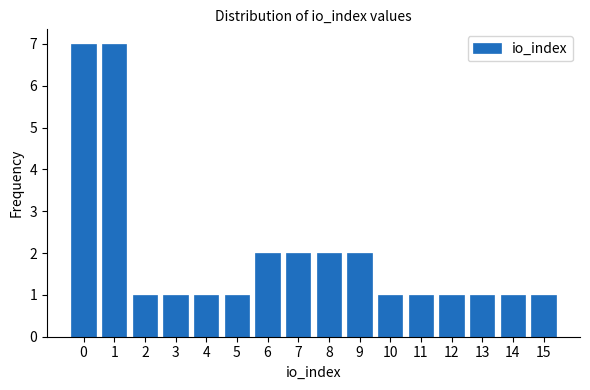

Reading left to right, list every bar in this chart as the range it spans on the x-axis followed by its height. The values are not printed on the chart, so give them approximately, as read against the axis.

-0.5 to 0.5: 7
0.5 to 1.5: 7
1.5 to 2.5: 1
2.5 to 3.5: 1
3.5 to 4.5: 1
4.5 to 5.5: 1
5.5 to 6.5: 2
6.5 to 7.5: 2
7.5 to 8.5: 2
8.5 to 9.5: 2
9.5 to 10.5: 1
10.5 to 11.5: 1
11.5 to 12.5: 1
12.5 to 13.5: 1
13.5 to 14.5: 1
14.5 to 15.5: 1